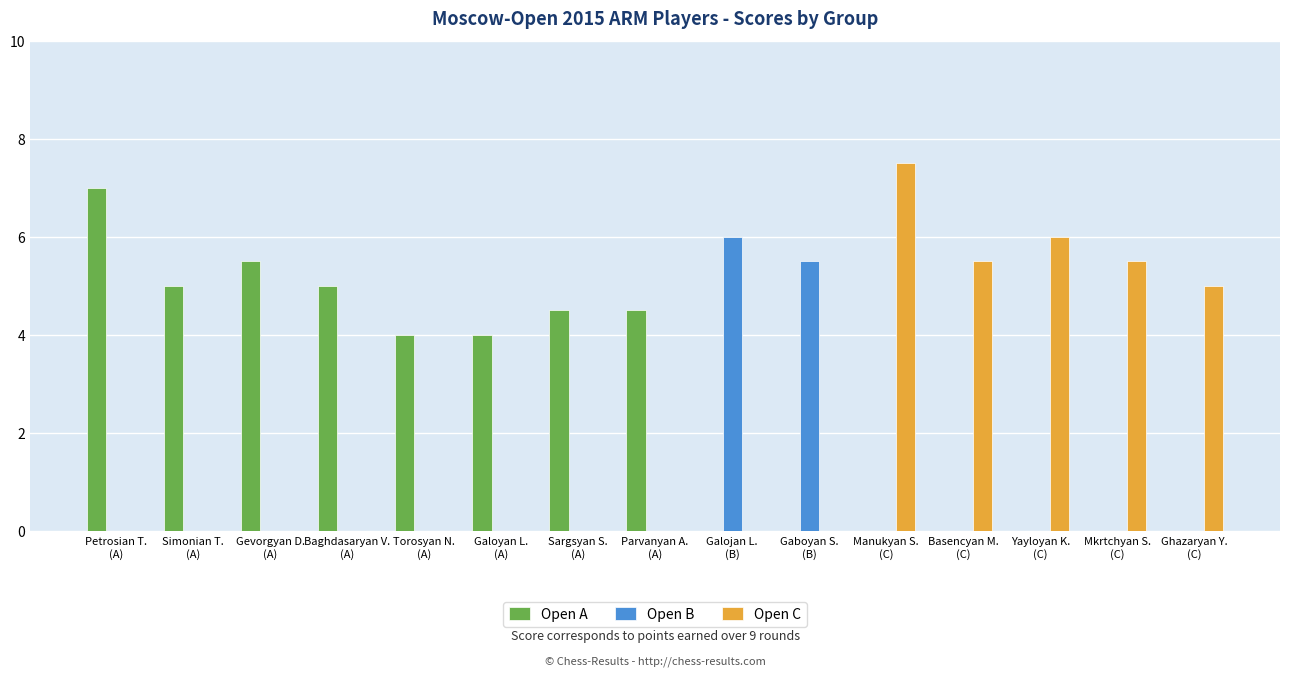

What is the sum of all Open C values?

29.5